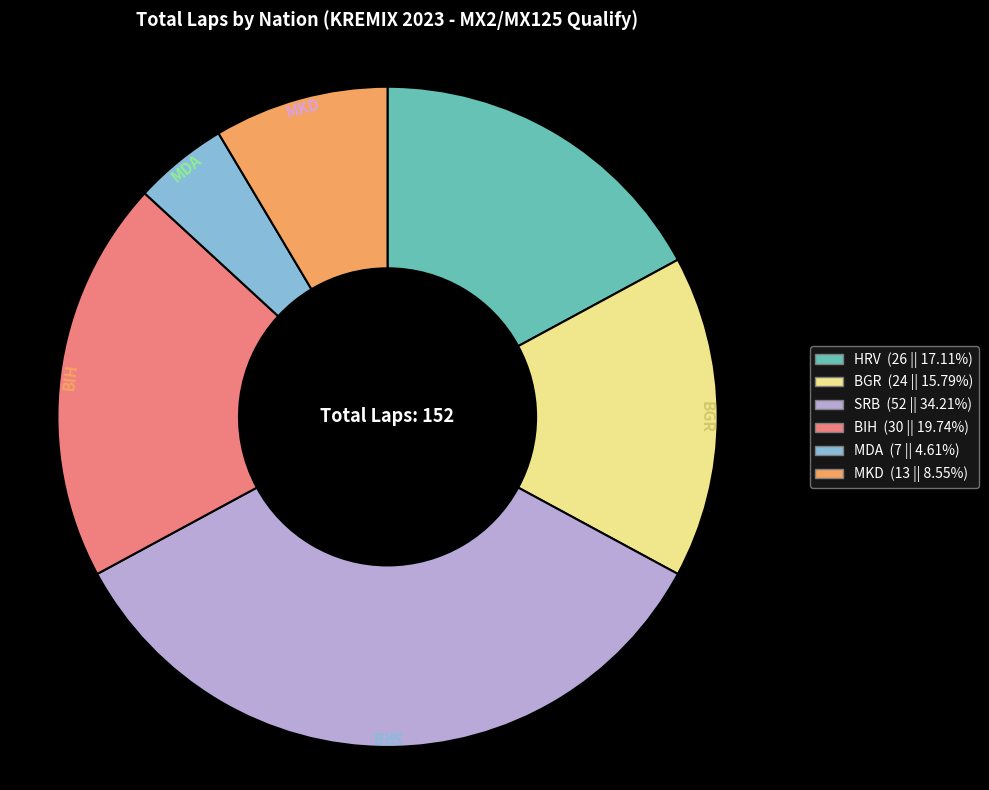

Is SRB the majority of the pie?

No